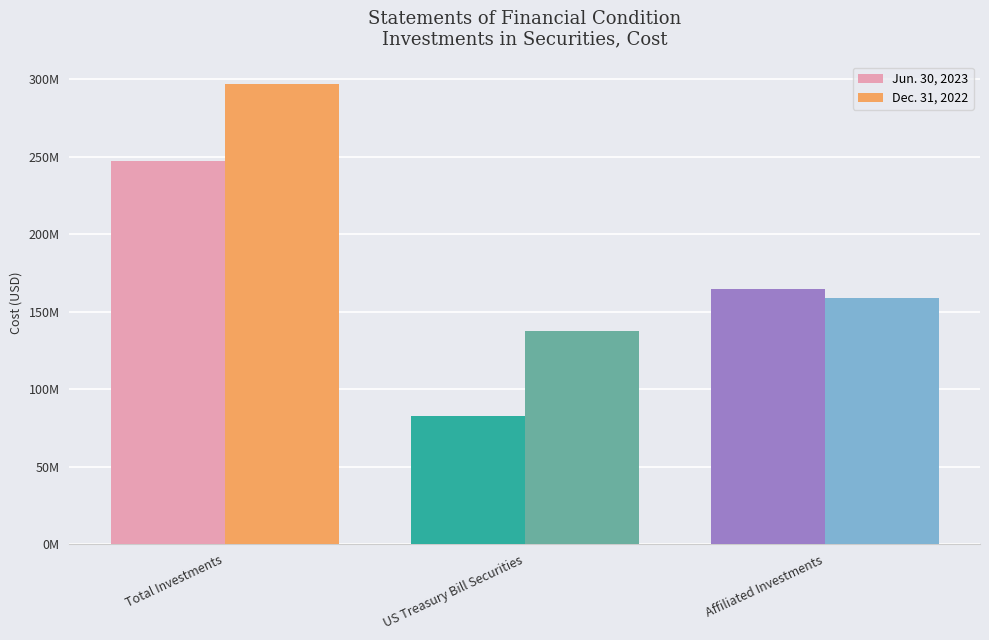

Reading left to right, what are all the values shown in this chart?

Jun. 30, 2023: Total Investments=247570117	US Treasury Bill Securities=82686061	Affiliated Investments=164884056
Dec. 31, 2022: Total Investments=296792680	US Treasury Bill Securities=137565846	Affiliated Investments=159226834